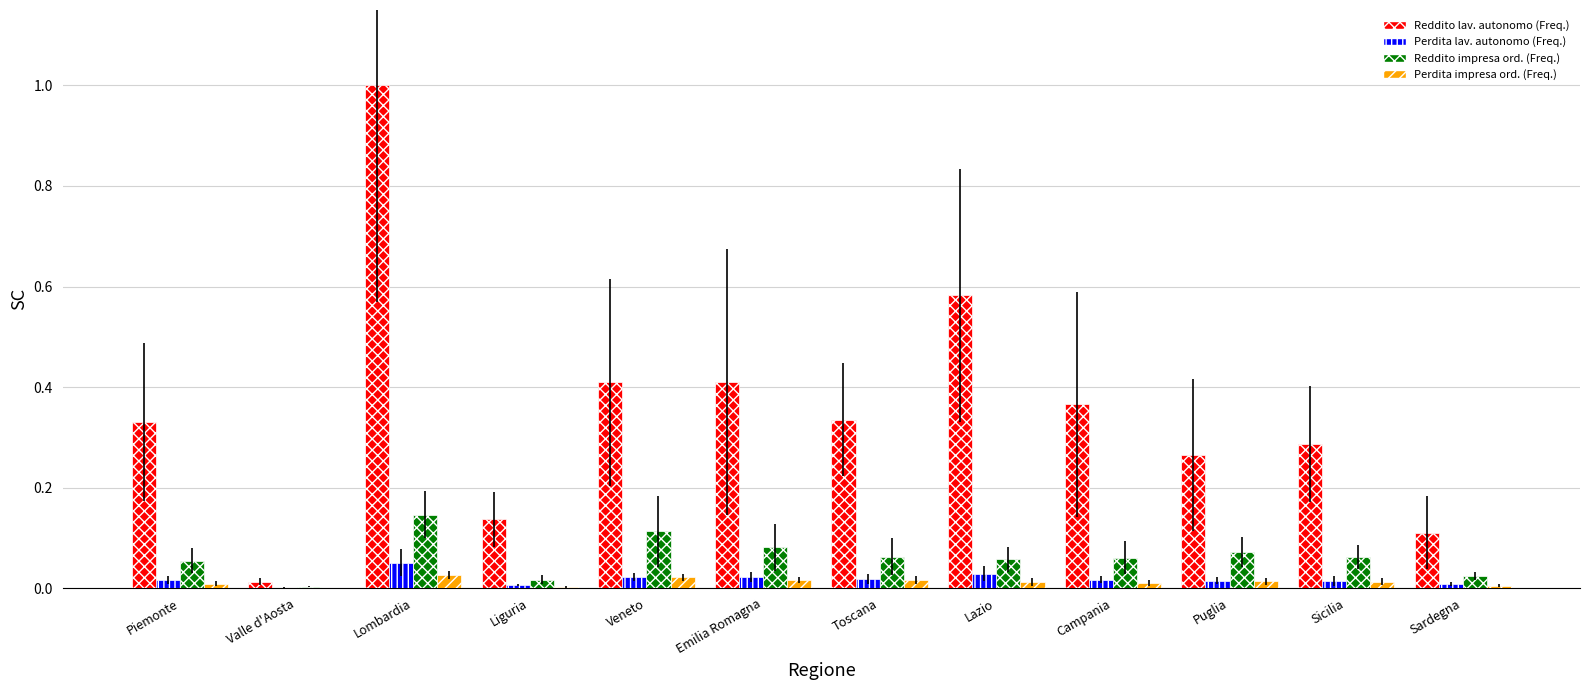

Reading left to right, extract all data points from this chart.

Reddito lav. autonomo (Freq.): 0.3	0.0	1.0	0.1	0.4	0.4	0.3	0.6	0.4	0.3	0.3	0.1
Perdita lav. autonomo (Freq.): 0.0	0.0	0.1	0.0	0.0	0.0	0.0	0.0	0.0	0.0	0.0	0.0
Reddito impresa ord. (Freq.): 0.1	0.0	0.1	0.0	0.1	0.1	0.1	0.1	0.1	0.1	0.1	0.0
Perdita impresa ord. (Freq.): 0.0	0.0	0.0	0.0	0.0	0.0	0.0	0.0	0.0	0.0	0.0	0.0